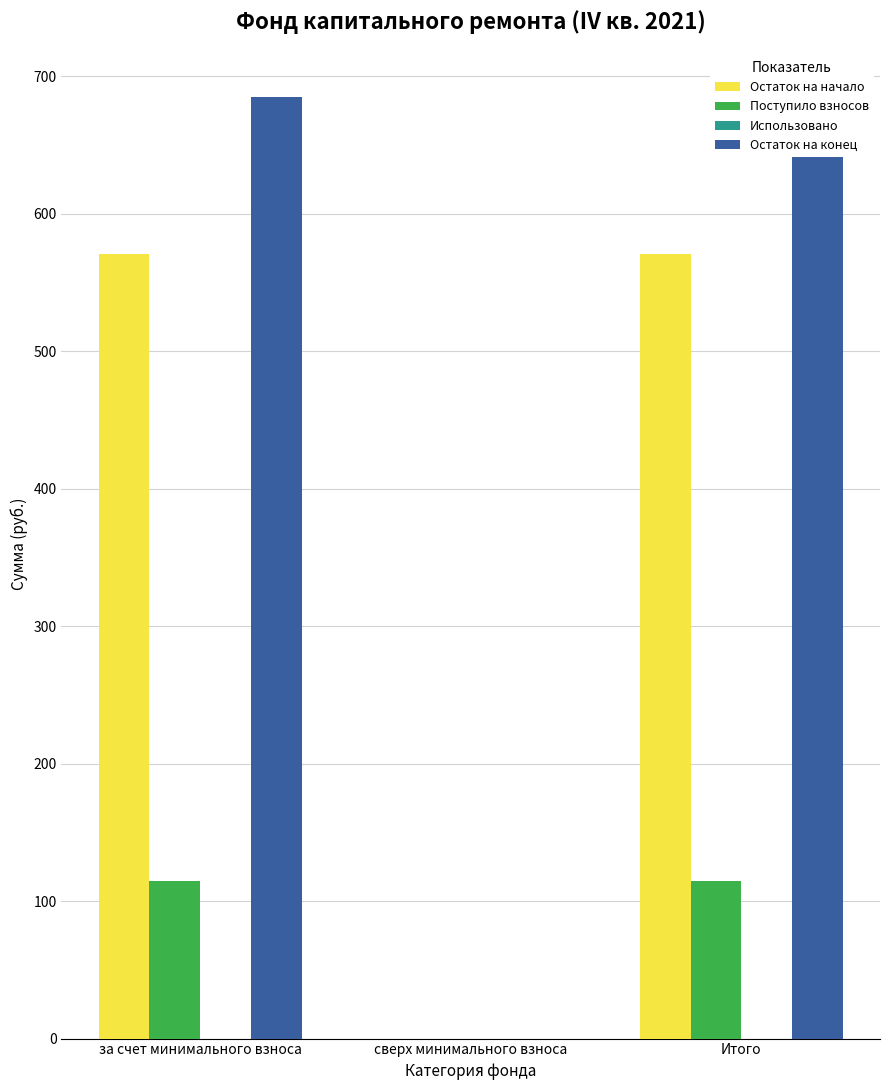

Are the bars grouped side by side (vs. stacked)?

Yes